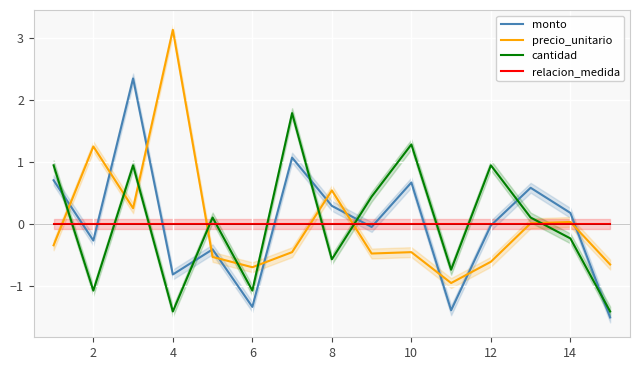

True or false: monto and precio_unitario cross at least once.

True